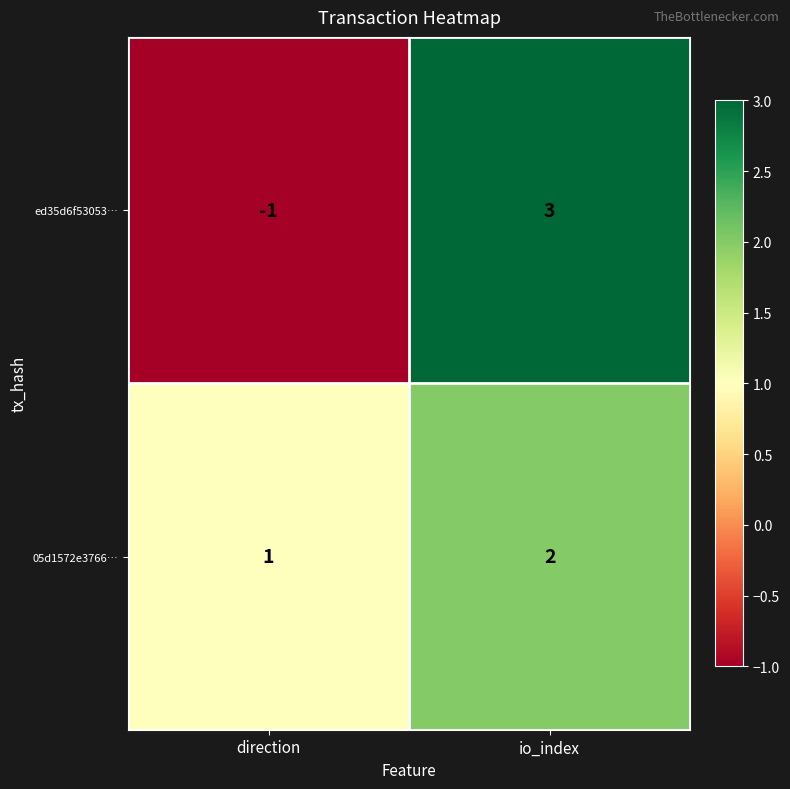

Which label corresponds to the largest value in the chart?

io_index